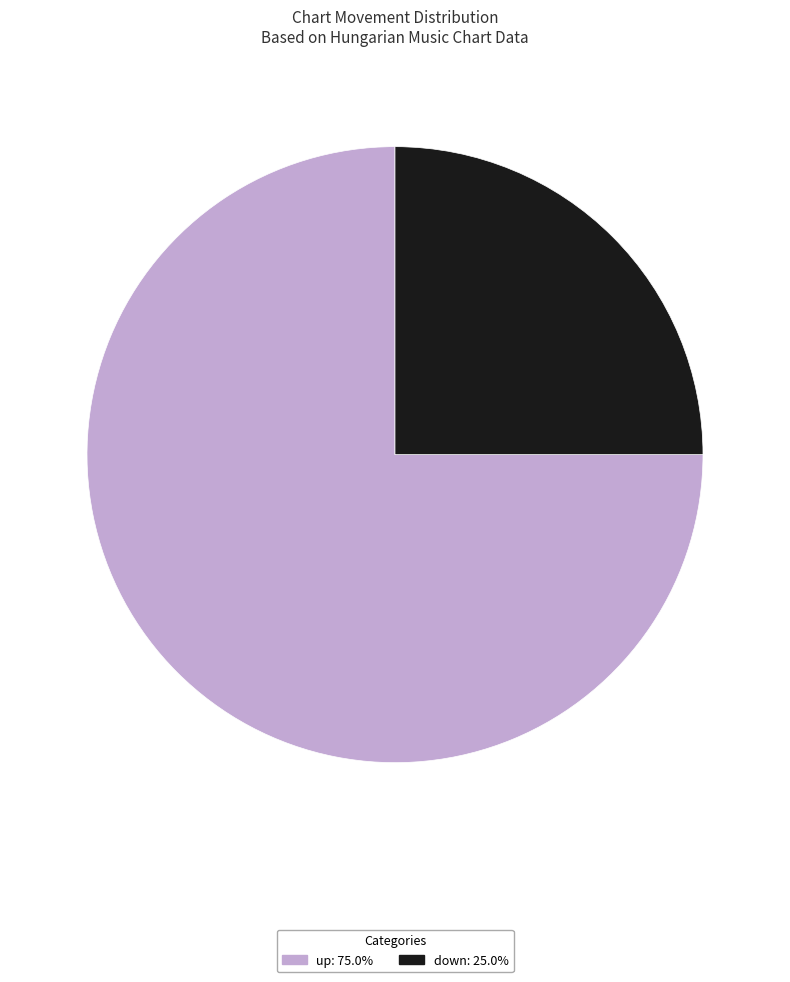

What is the ratio of the value at down to the value at up?

0.3